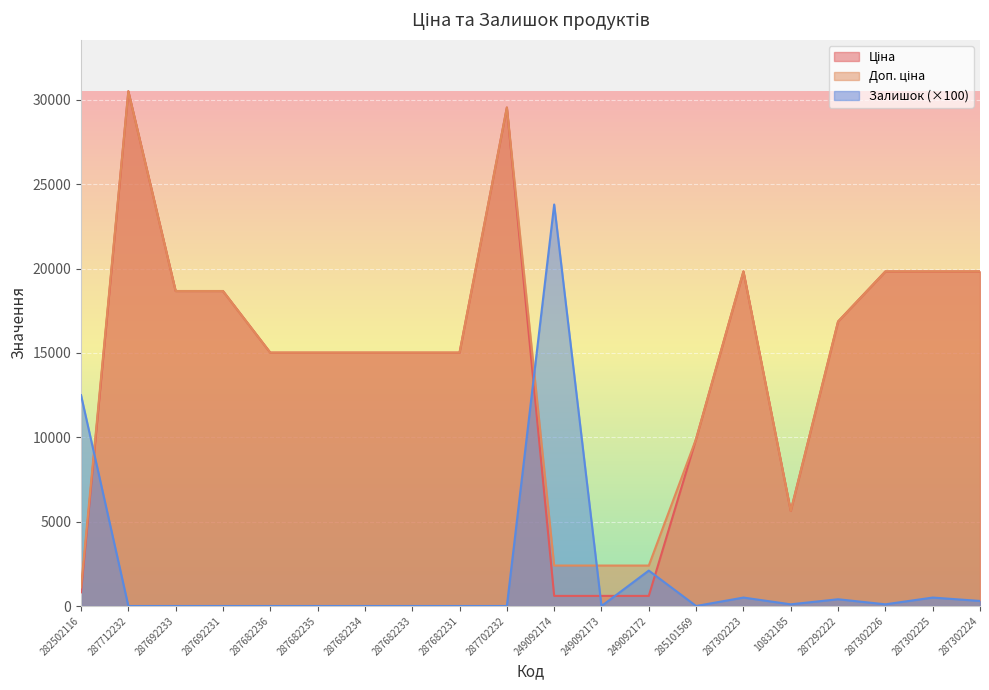

What is the maximum value for Доп. ціна?

30512.3